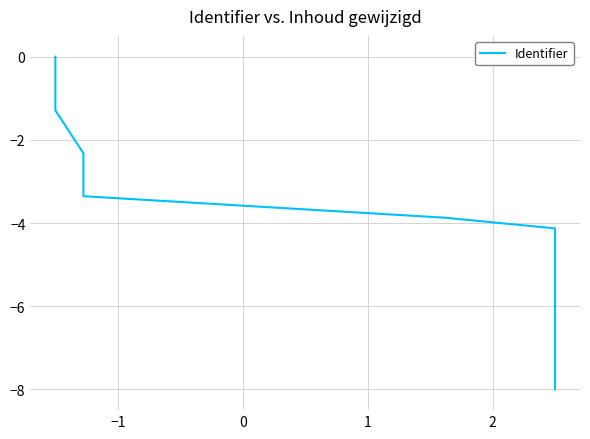

What is the smallest value displayed?

-8.0